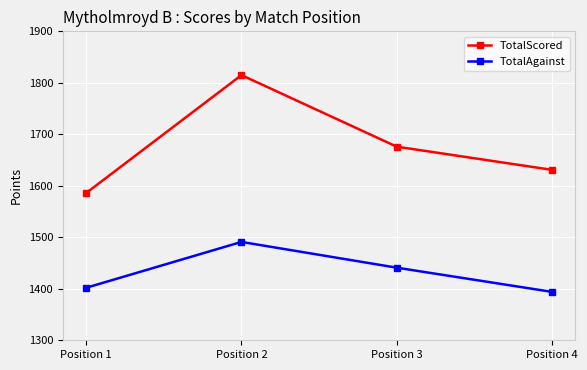

Is this an area chart (filled region under the line)?

No